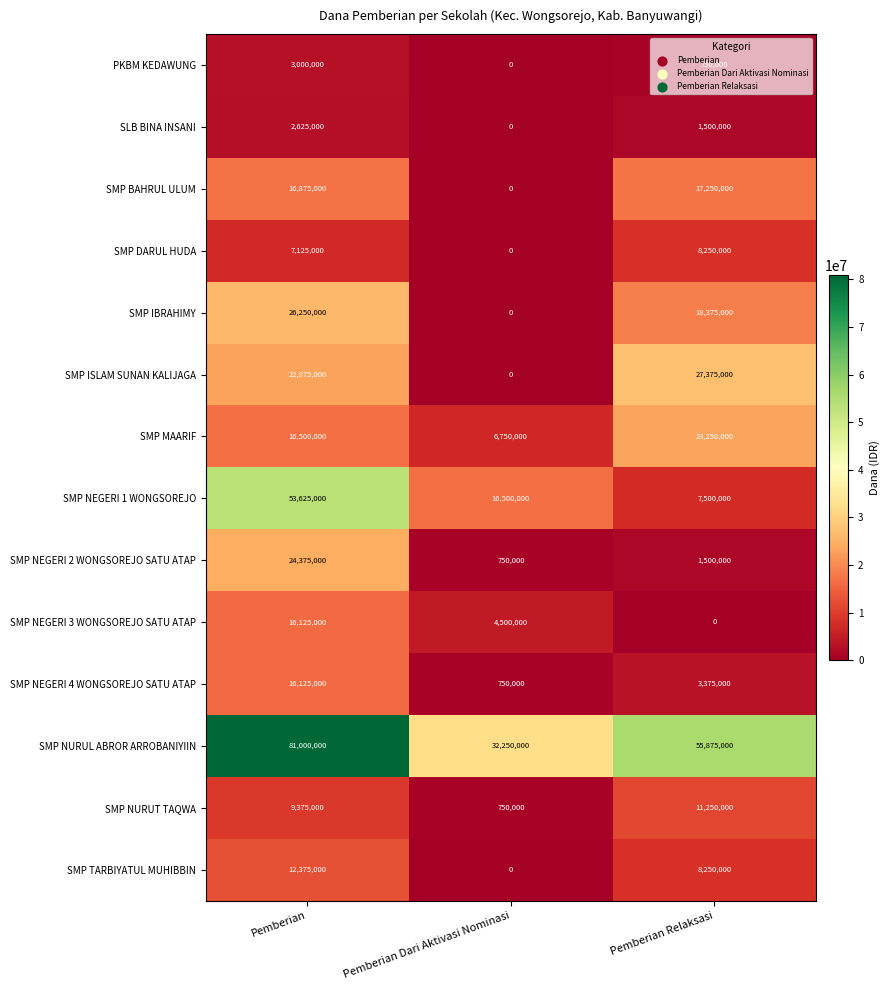

Which series has the largest range (max minus min)?

SMP NURUL ABROR ARROBANIYIIN